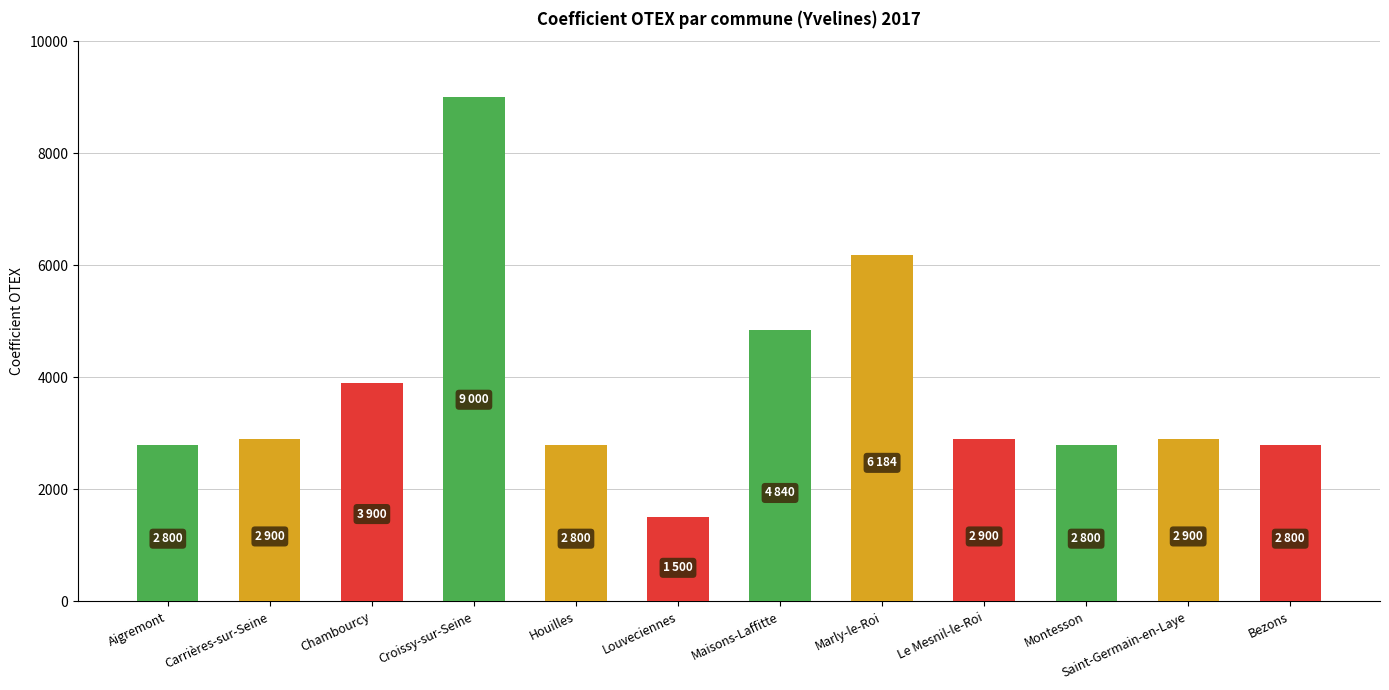

Which label corresponds to the smallest value in the chart?

Louveciennes